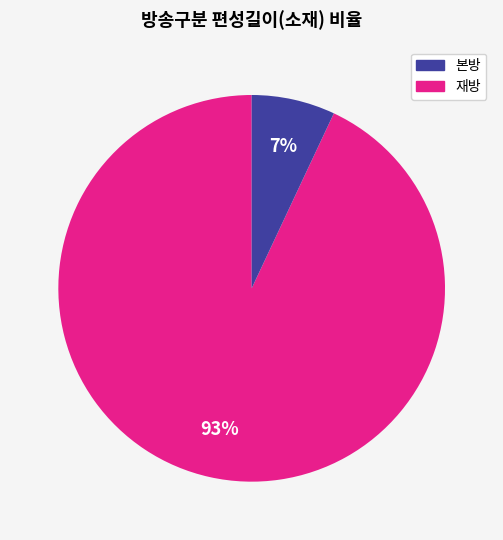

How many slices are in this pie chart?

2